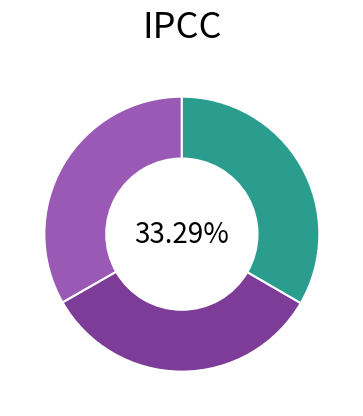

Which category has the smallest portion of the pie?

2009-09-14